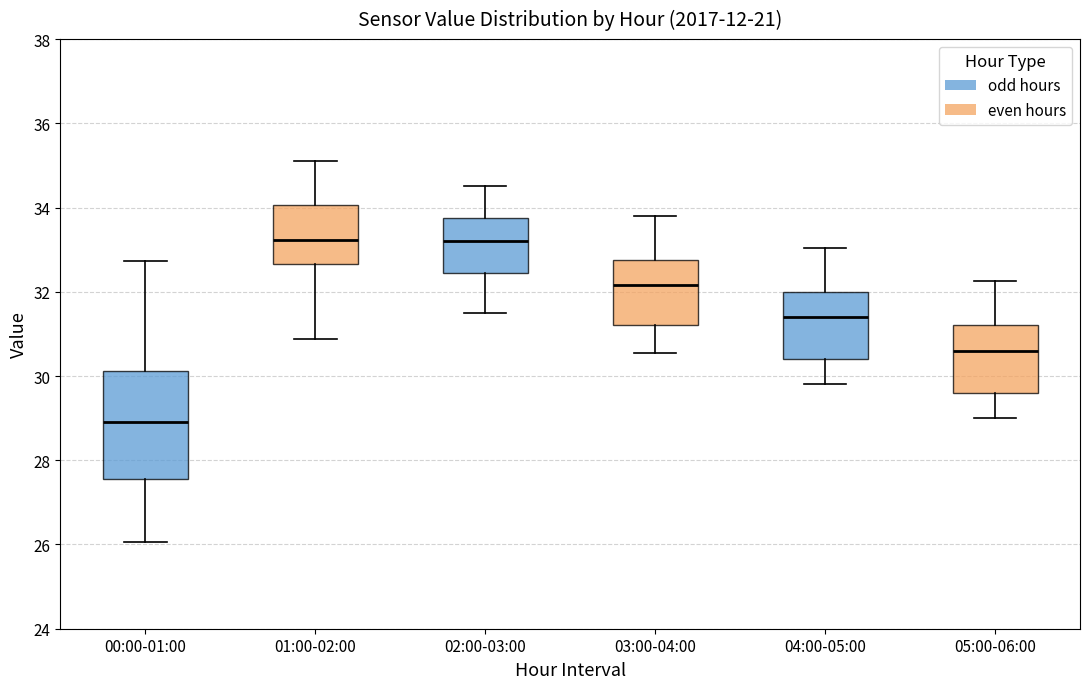

Reading left to right, transcribe this box plot: for each box, give where its median line is, the range the box spans, and where its two whiskers end, as read against the y-axis. The values are not printed on the chart, so give them approximately, as read against the axis.

00:00-01:00: median 29.0, box 27.6 to 30.2, whiskers 26.0 to 32.8
01:00-02:00: median 33.2, box 32.6 to 34.0, whiskers 30.8 to 35.2
02:00-03:00: median 33.2, box 32.4 to 33.8, whiskers 31.6 to 34.6
03:00-04:00: median 32.2, box 31.2 to 32.8, whiskers 30.6 to 33.8
04:00-05:00: median 31.4, box 30.4 to 32.0, whiskers 29.8 to 33.0
05:00-06:00: median 30.6, box 29.6 to 31.2, whiskers 29.0 to 32.2